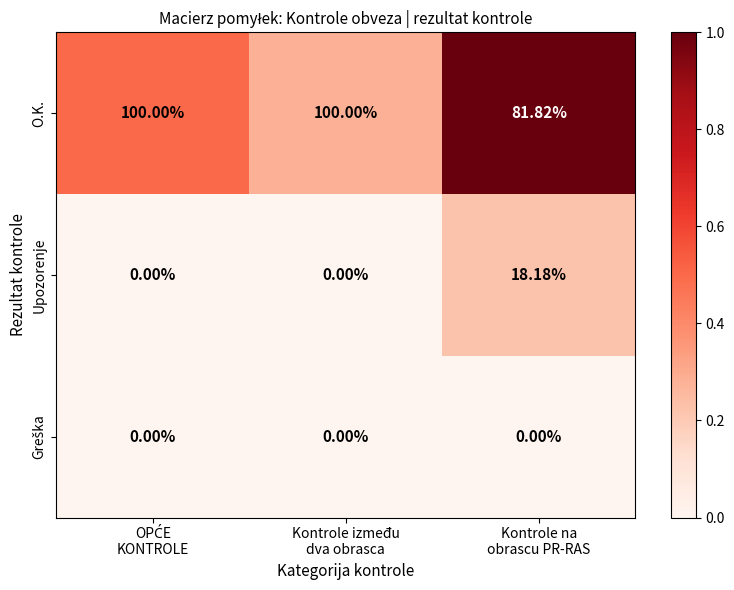

Which series has the largest total across all categories?

O.K.